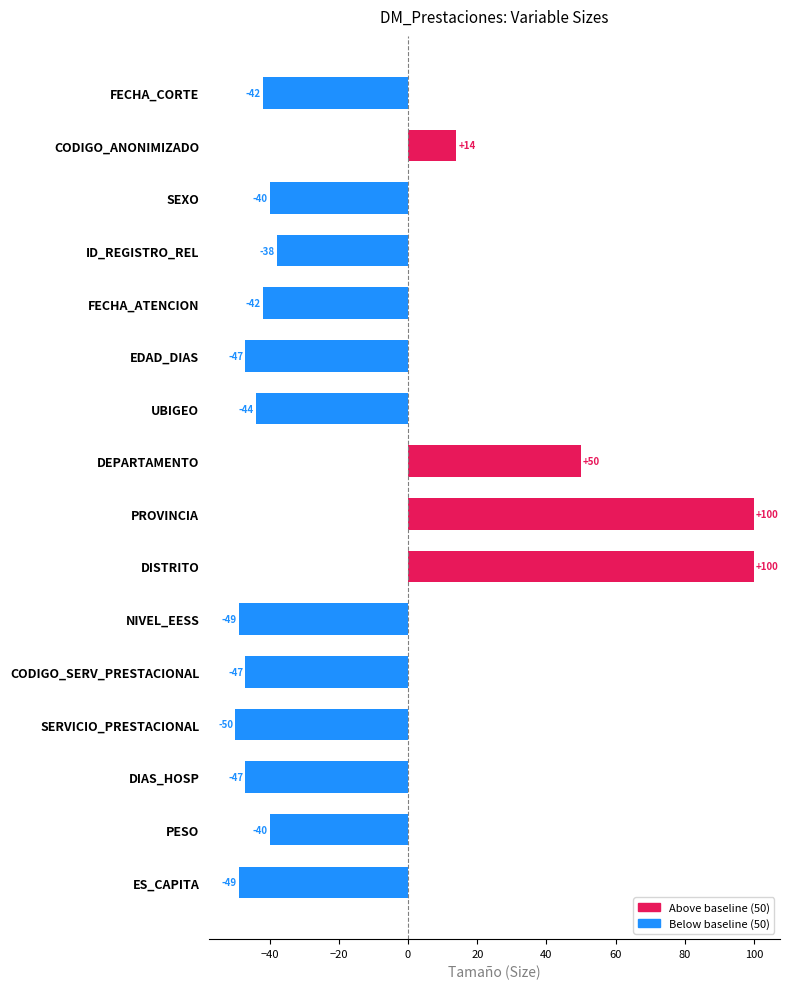

How many values are below zero?

12